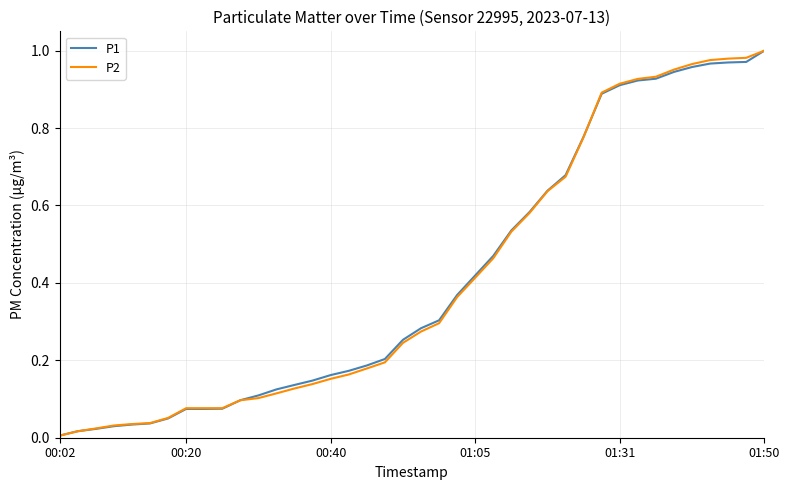

Rank the series by their average value, from highest to lowest.

P1, P2